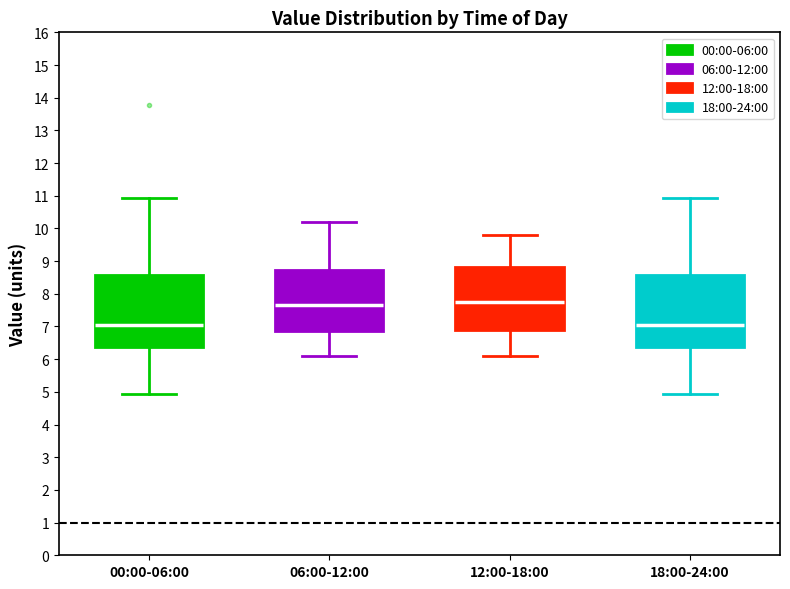

Reading left to right, read every box against the y-axis: the position of its median line, the range the box covers, and the ends of its whiskers. The values are not printed on the chart, so give them approximately, as read against the axis.

00:00-06:00: median 7.1, box 6.4 to 8.6, whiskers 4.9 to 10.9
06:00-12:00: median 7.7, box 6.9 to 8.7, whiskers 6.1 to 10.2
12:00-18:00: median 7.8, box 6.9 to 8.8, whiskers 6.1 to 9.8
18:00-24:00: median 7.1, box 6.4 to 8.6, whiskers 4.9 to 10.9